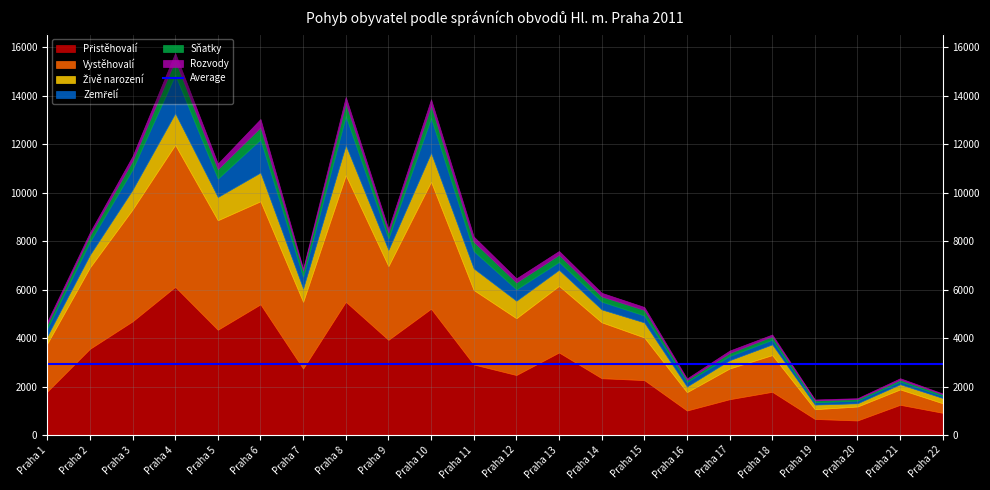

What is the difference between the maximum and minimum values in the Živě narození series?

1171